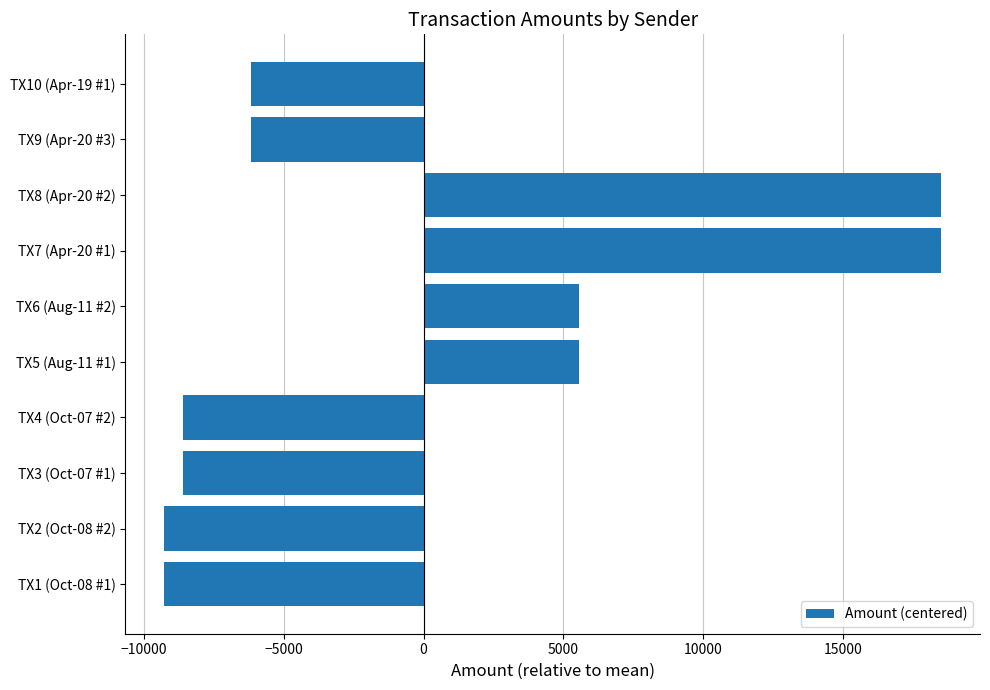

What is the maximum value shown in the chart?

18526.1